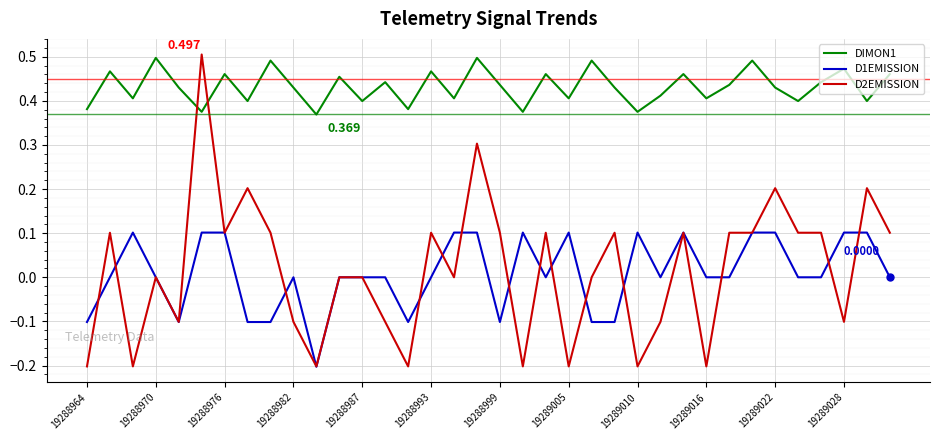

How many distinct data groups are displayed?

3